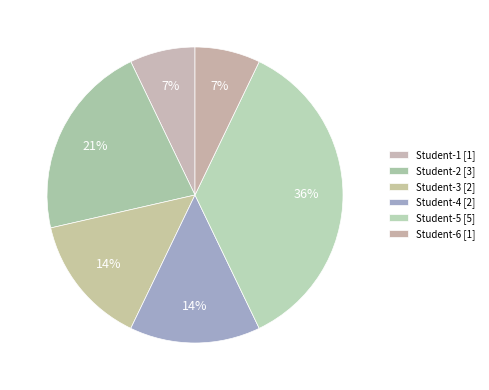

Which category has the smallest portion of the pie?

Student-1